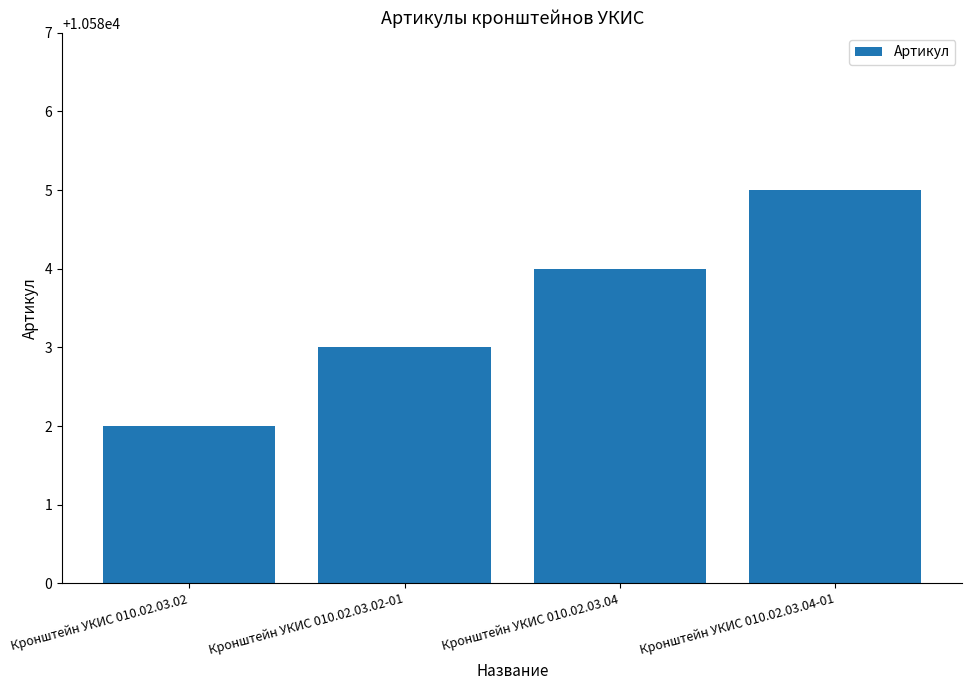

What value does the data have at Кронштейн УКИС 010.02.03.04?

10584